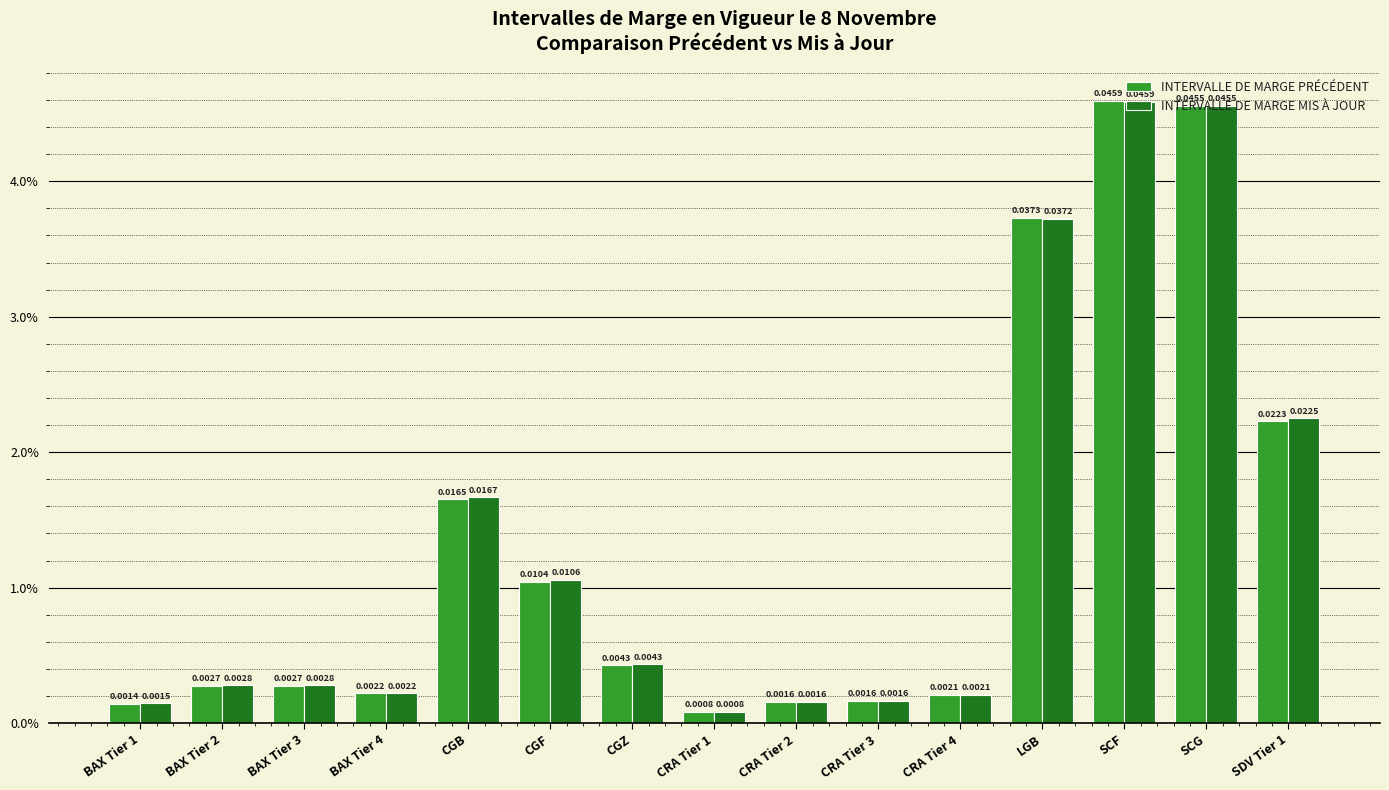

Are the bars grouped side by side (vs. stacked)?

Yes